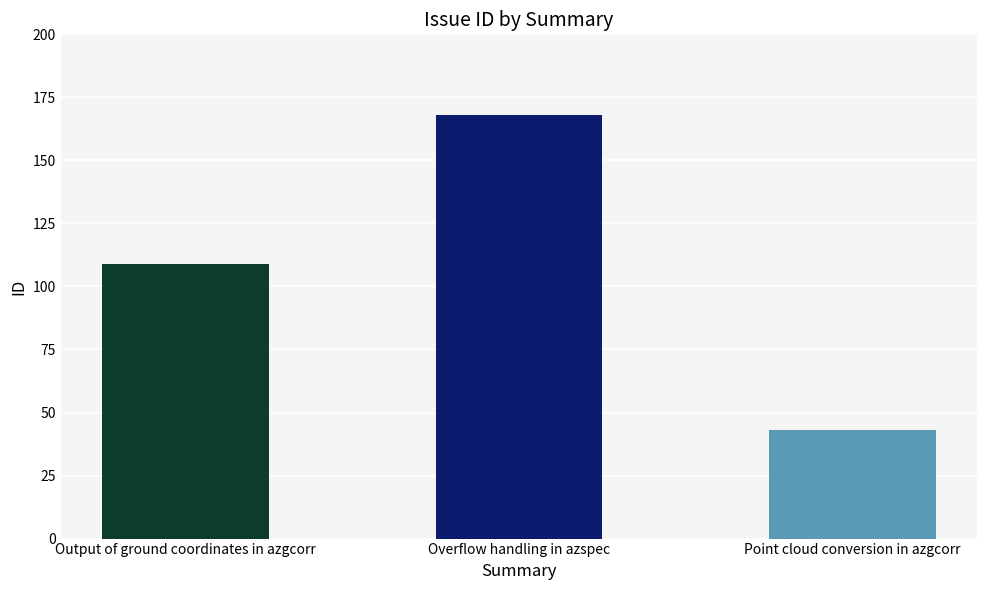

At which label is the value closest to 105?

Output of ground coordinates in azgcorr